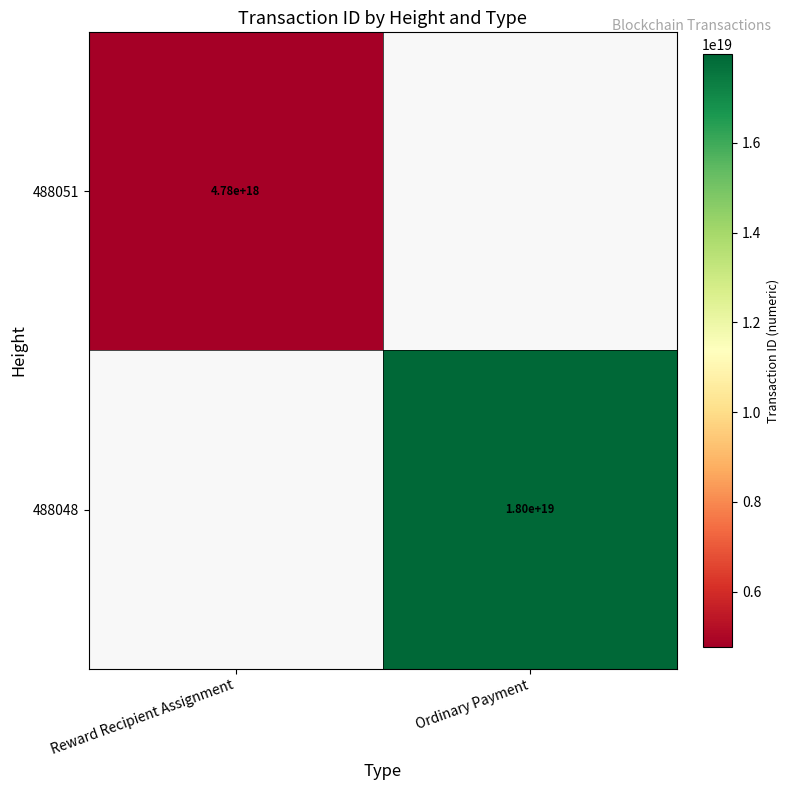

The 488048 series shows 7639243311714548736 at Ordinary Payment. True or false?

False